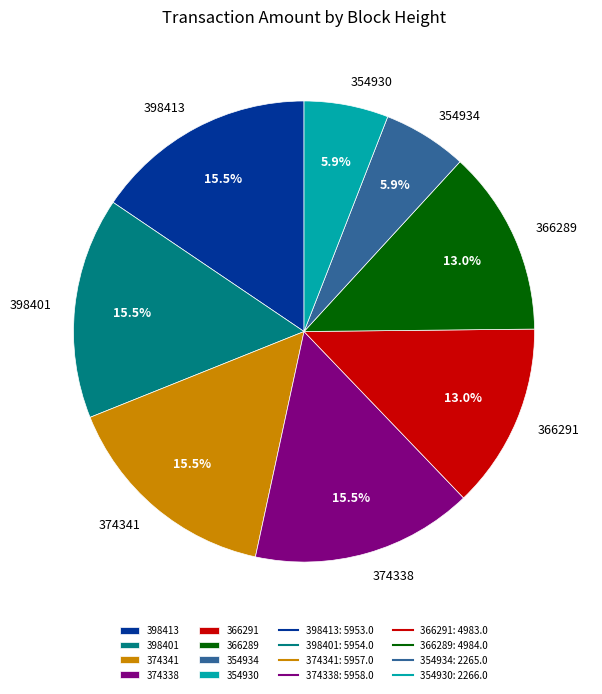

Does 366289 account for over 50% of the chart?

No